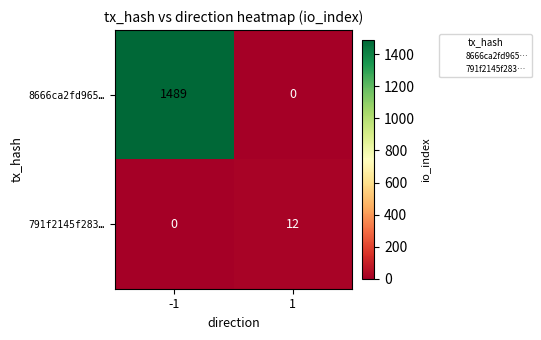

Reading left to right, what are all the values shown in this chart?

8666ca2fd965…: 1489	0
791f2145f283…: 0	12